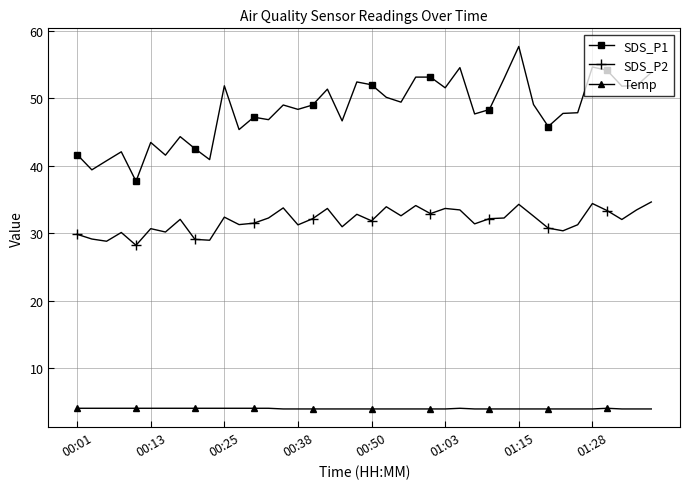

What is the average value of the SDS_P2 series?

31.9